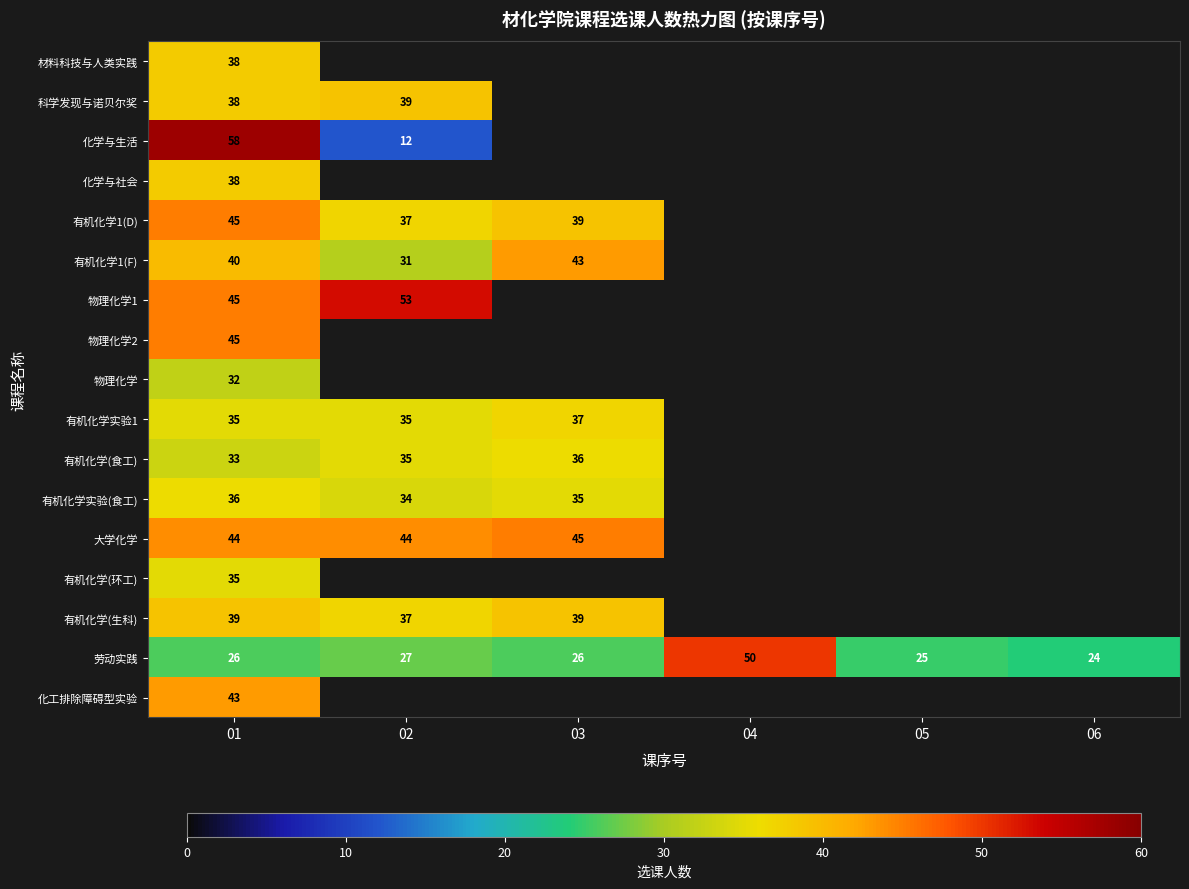

The value of 有机化学1(D) at 01 is 45. True or false?

True